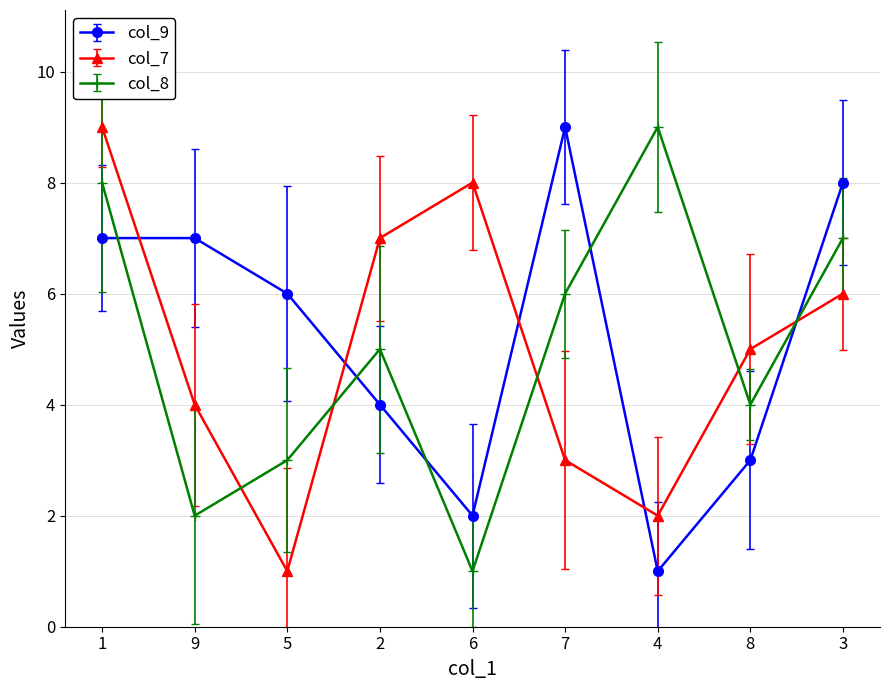

Reading left to right, transcribe all the data shown in this chart.

col_9: 1=7	9=7	5=6	2=4	6=2	7=9	4=1	8=3	3=8
col_7: 1=9	9=4	5=1	2=7	6=8	7=3	4=2	8=5	3=6
col_8: 1=8	9=2	5=3	2=5	6=1	7=6	4=9	8=4	3=7